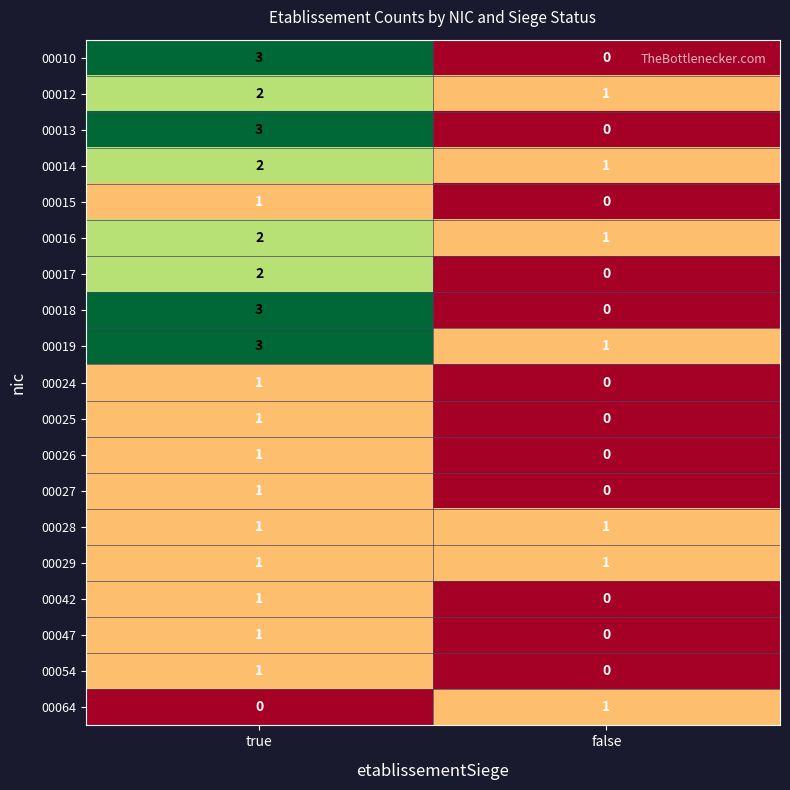

What is the spread (max minus min) of values at true?

3